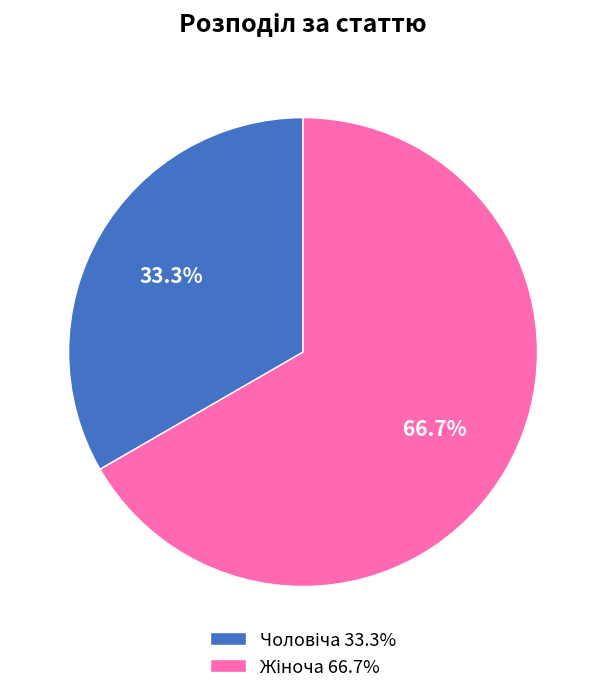

Is there any slice that represents more than half of the pie?

Yes